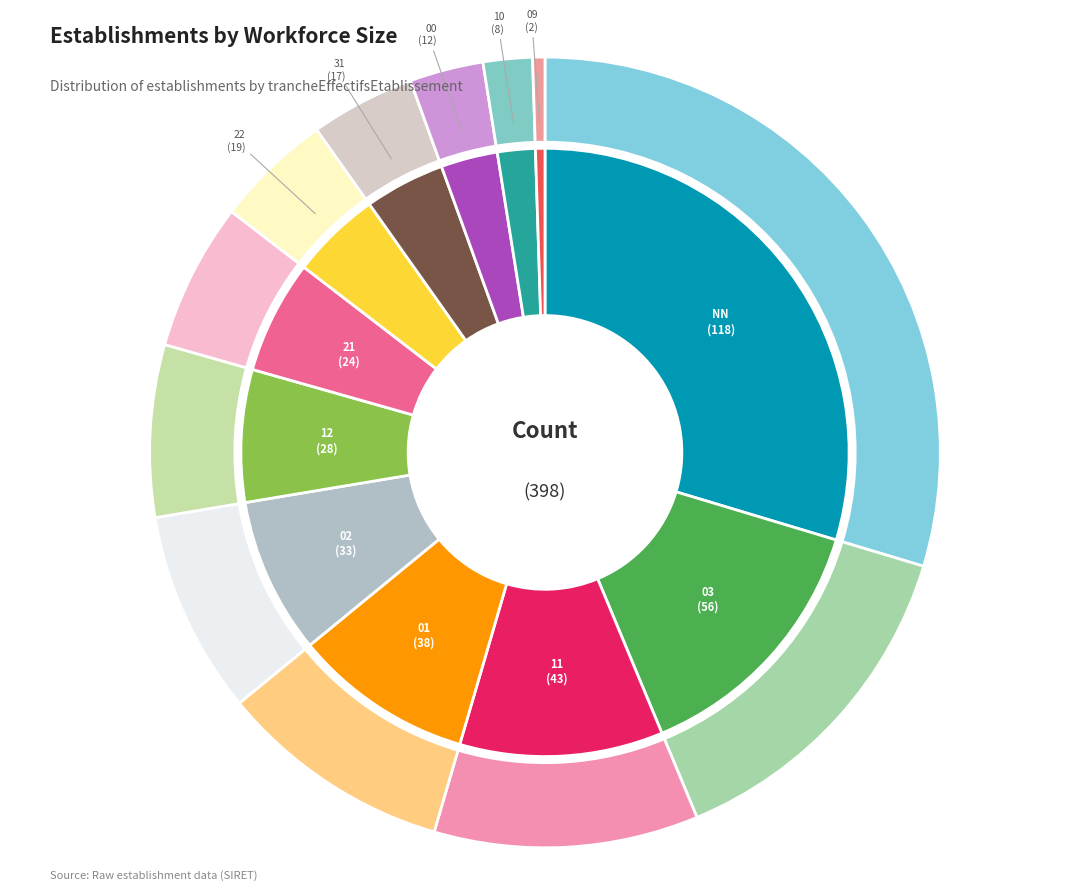

How many slices are in this pie chart?

12